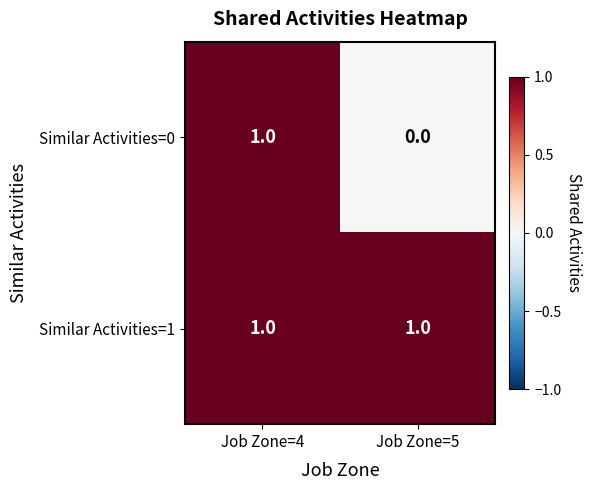

Which series has the largest total across all categories?

Similar Activities=1